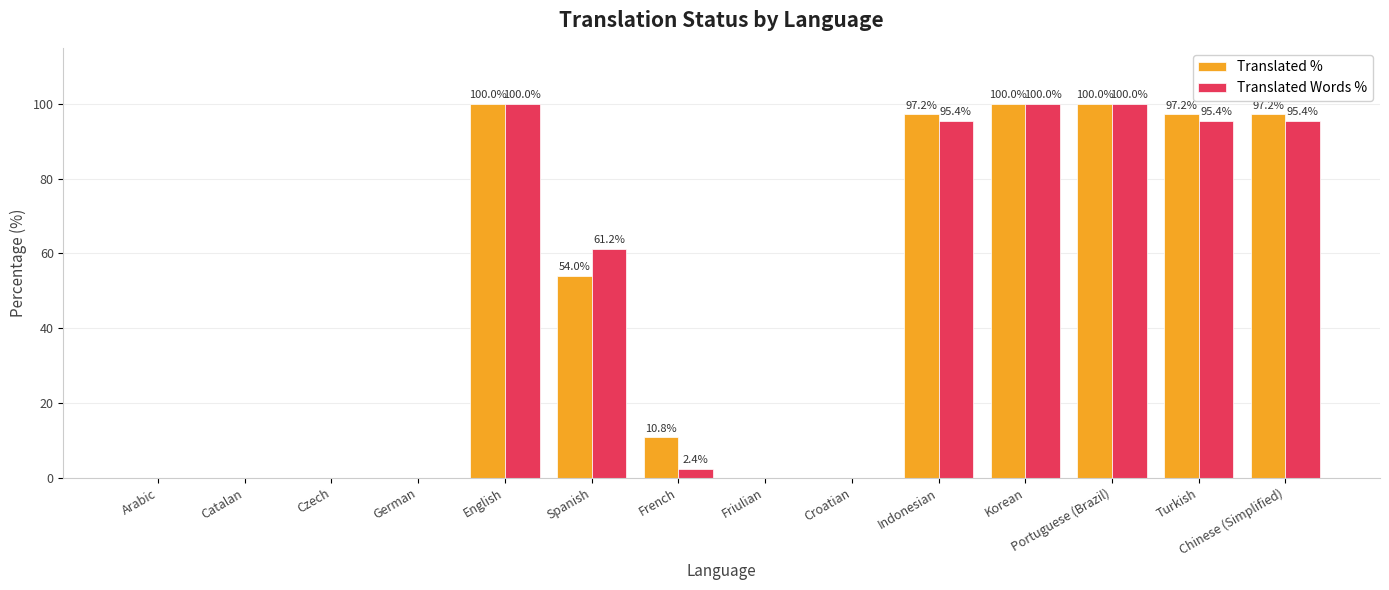

Which series changed the most between English and French?

Translated Words %